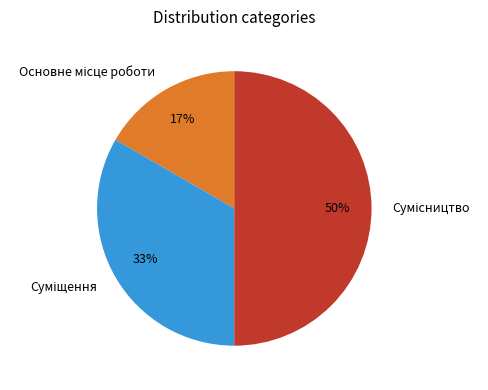

How many segments does this pie chart have?

3